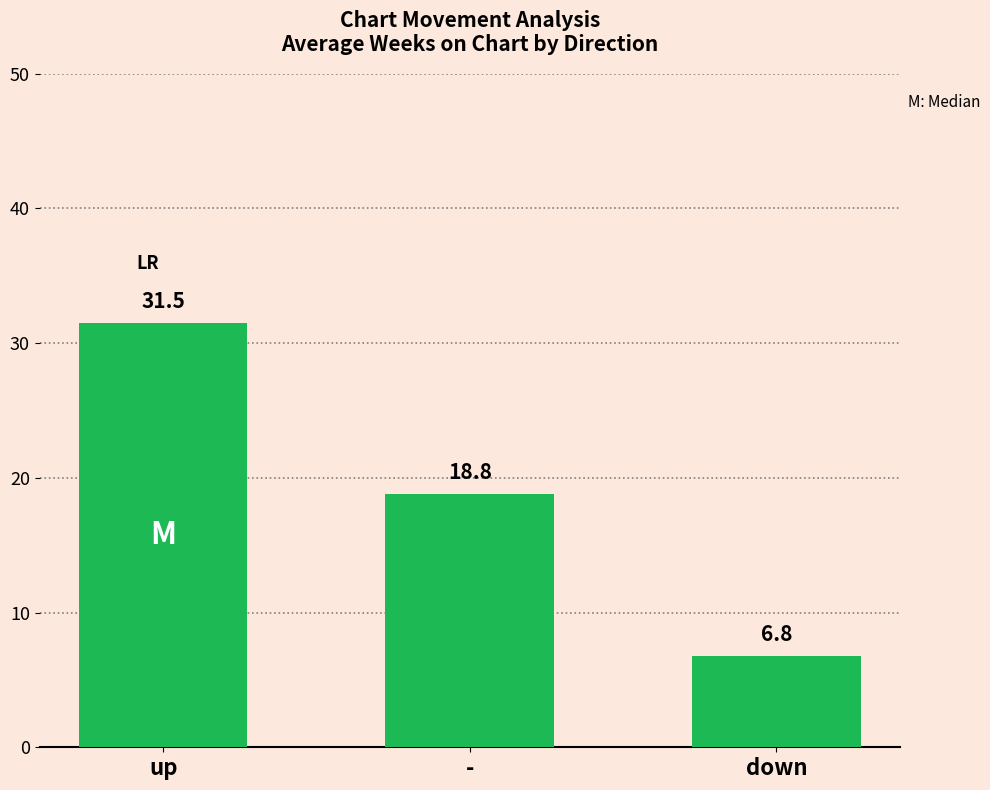

What is the label of the 1st bar from the right?

down